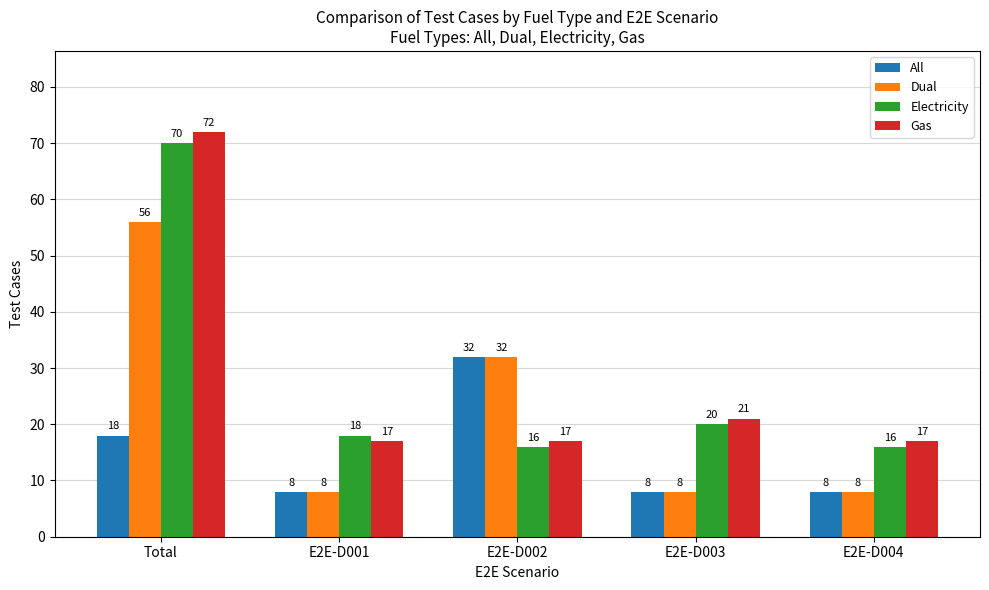

Is the value of Gas at E2E-D001 greater than the value of All at E2E-D002?

No